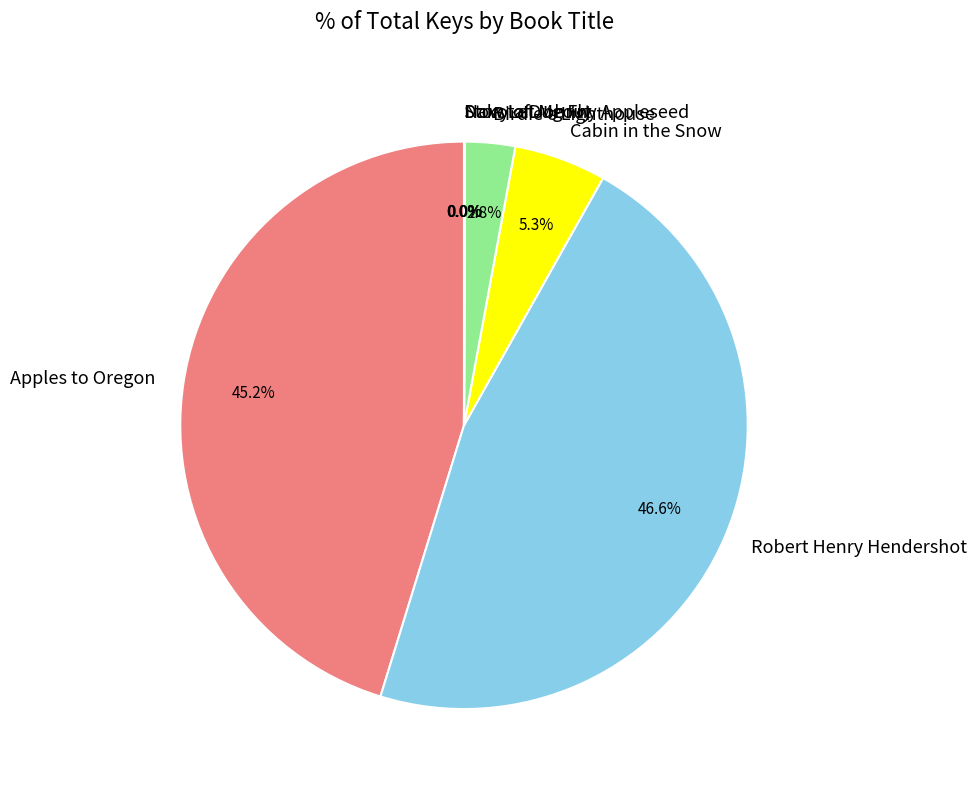

Which slice is the largest?

Robert Henry Hendershot